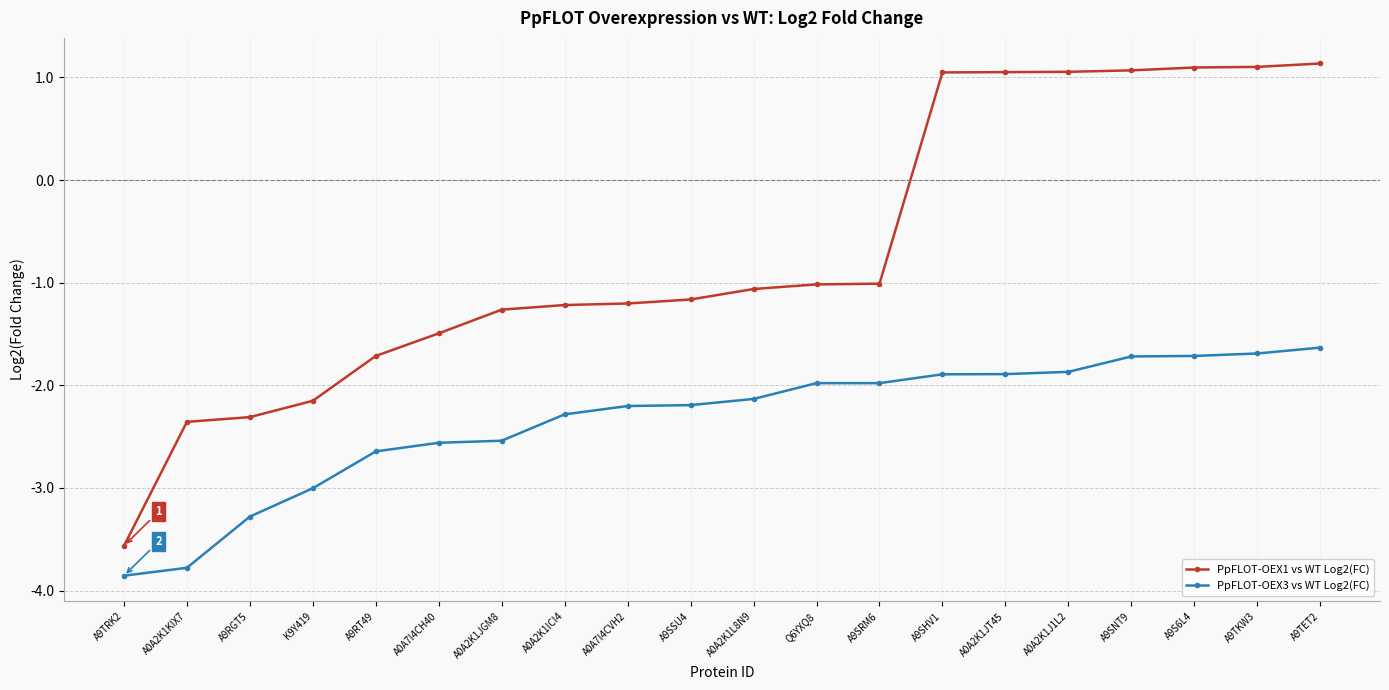

What is the smallest value displayed?

-3.9